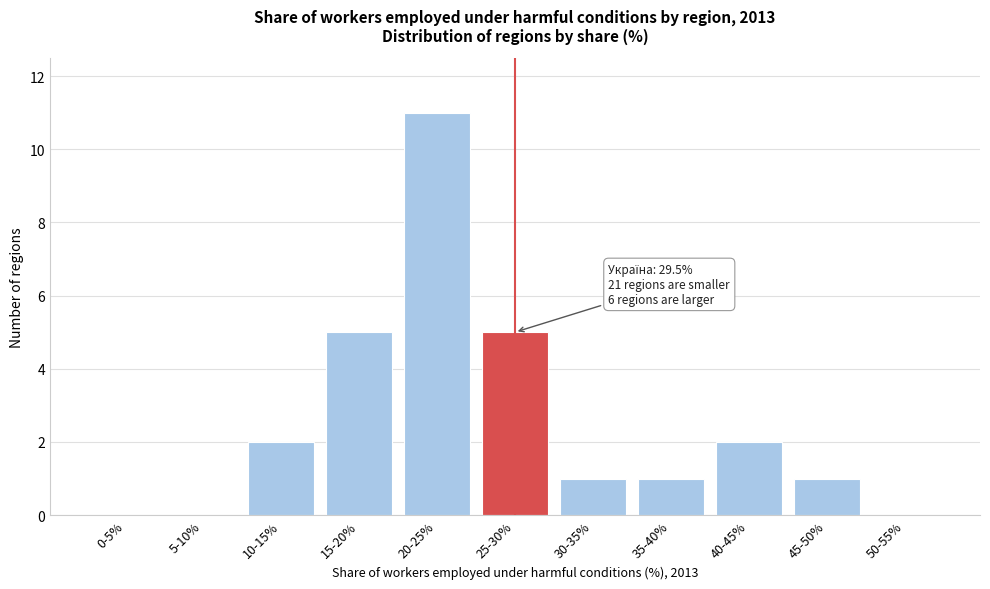

Reading right to left, what are all the values shown in this chart?

50-55%=0	45-50%=1	40-45%=2	35-40%=1	30-35%=1	25-30%=5	20-25%=11	15-20%=5	10-15%=2	5-10%=0	0-5%=0